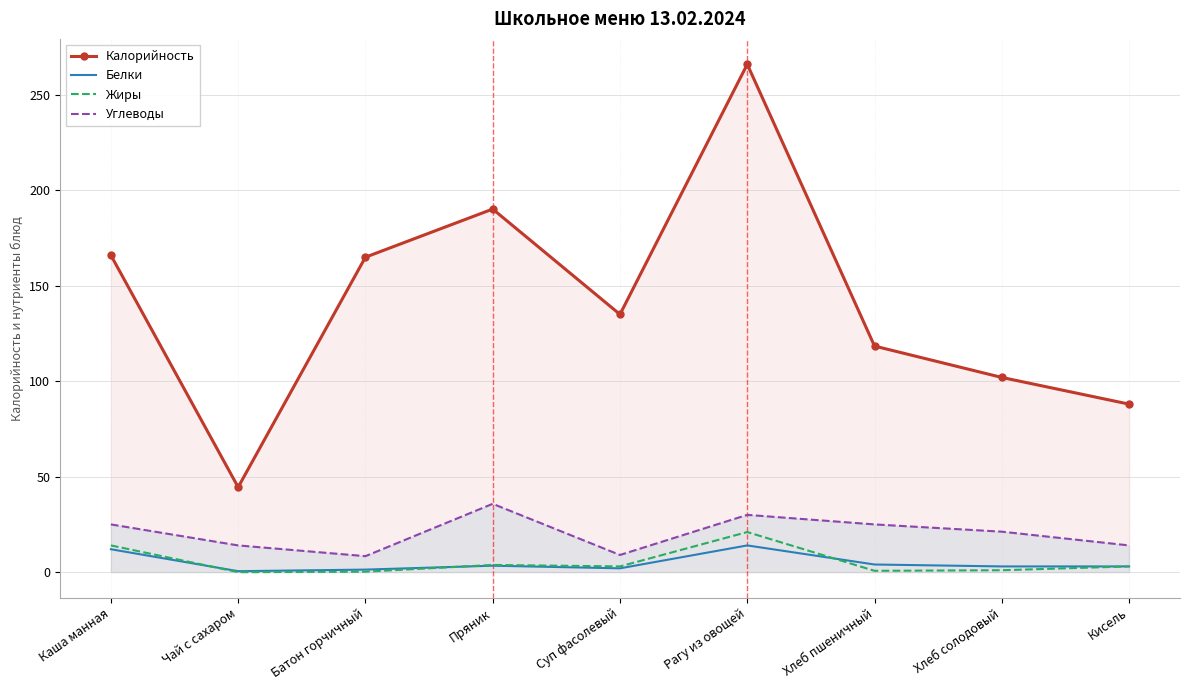

What is the total value across all series at Чай с сахаром?

59.0